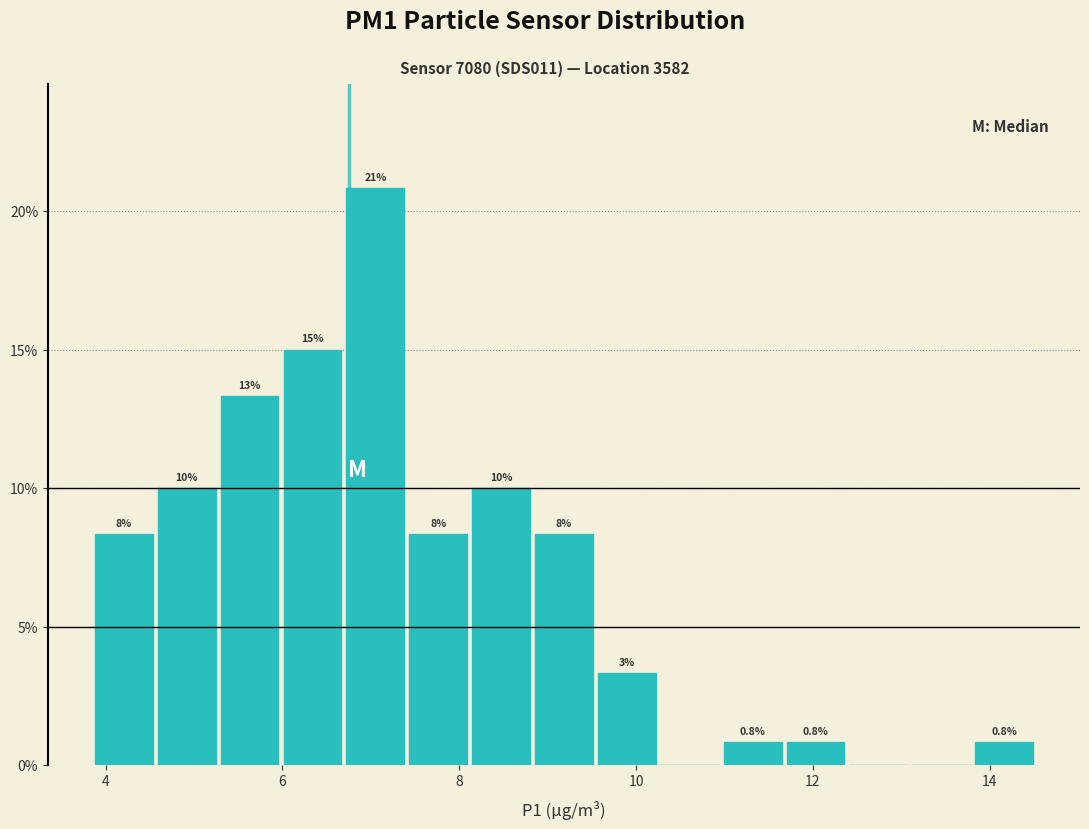

Around what value on the x-axis is the tallest bar? Give the approximate position of its centre, as read against the axis.

7.0